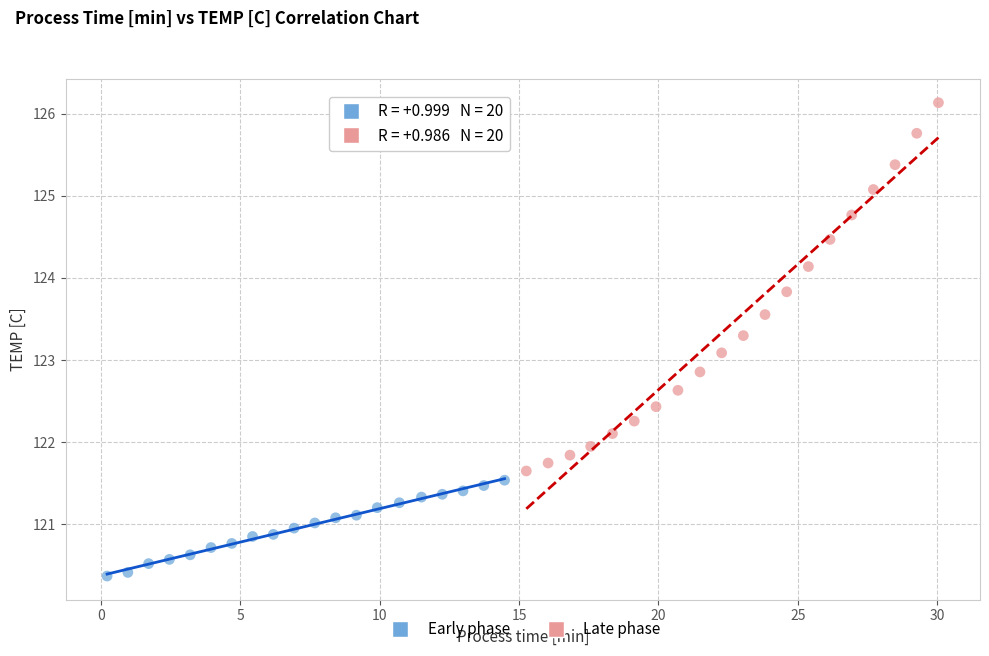

Which series contains the lowest Y value?

Early phase